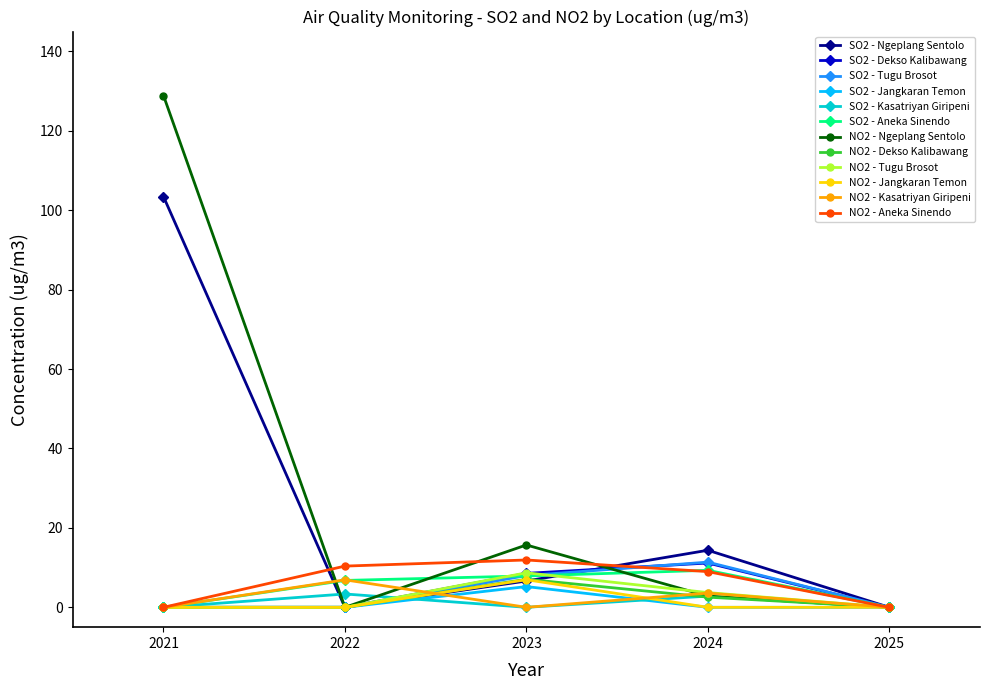

True or false: SO2 - Tugu Brosot has more than 2 interior local peaks.

False